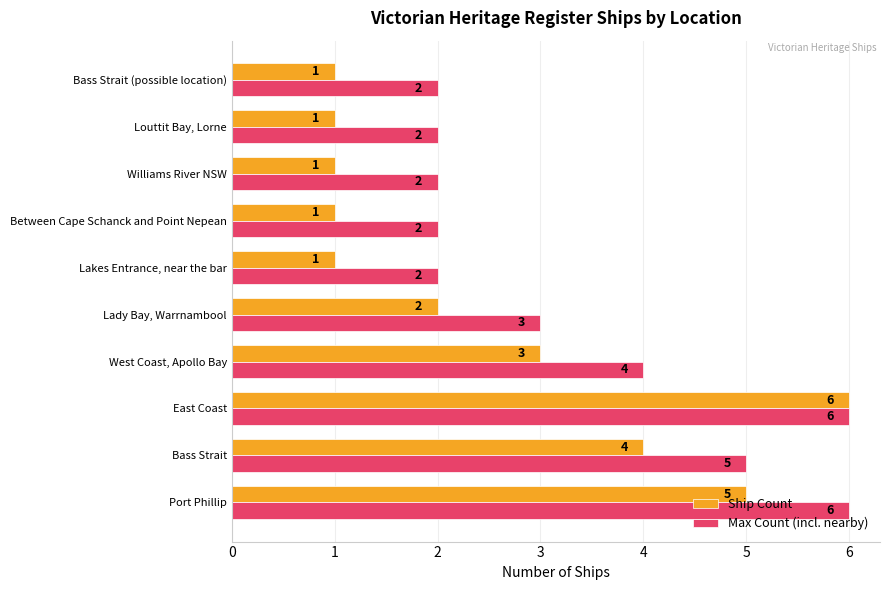

What are all the series names shown in the legend?

Ship Count, Max Count (incl. nearby)